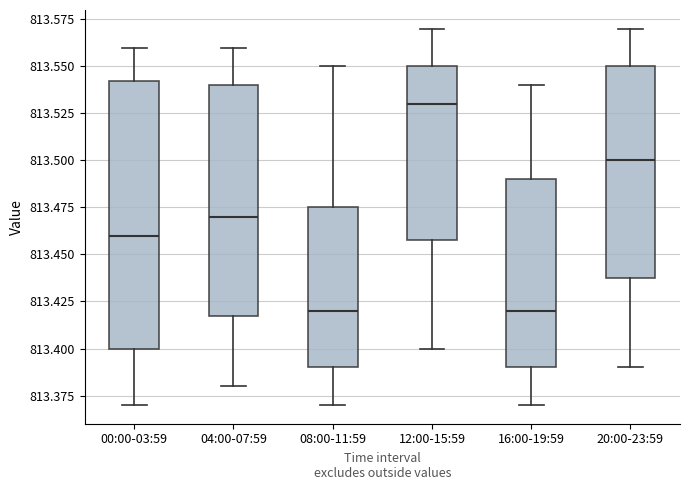

Where is the upper edge of the box for 12:00-15:59 on the y-axis? The values are not printed on the chart, so give them approximately, as read against the axis.

813.550